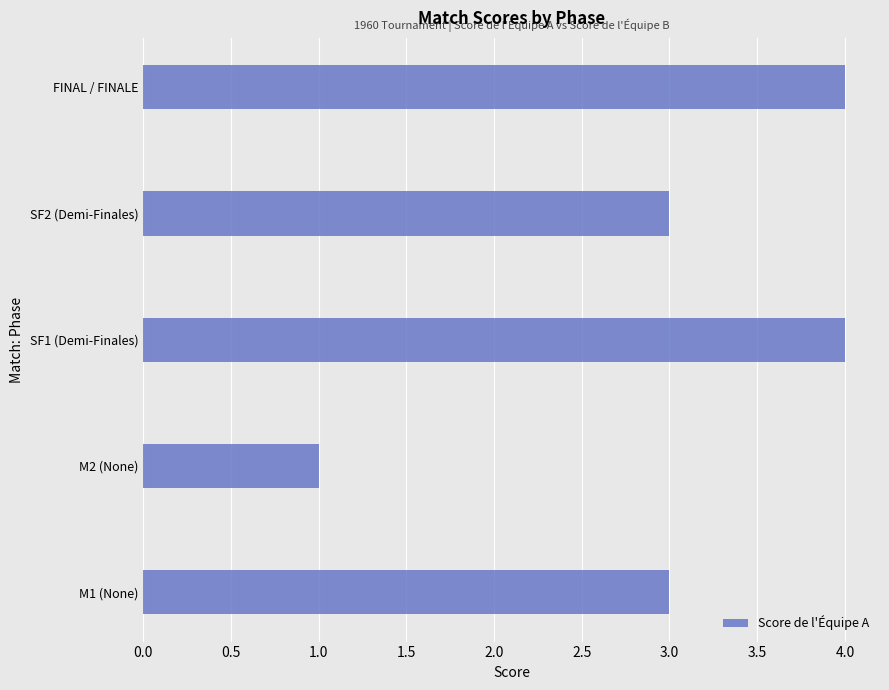

How many bars are there in total?

5